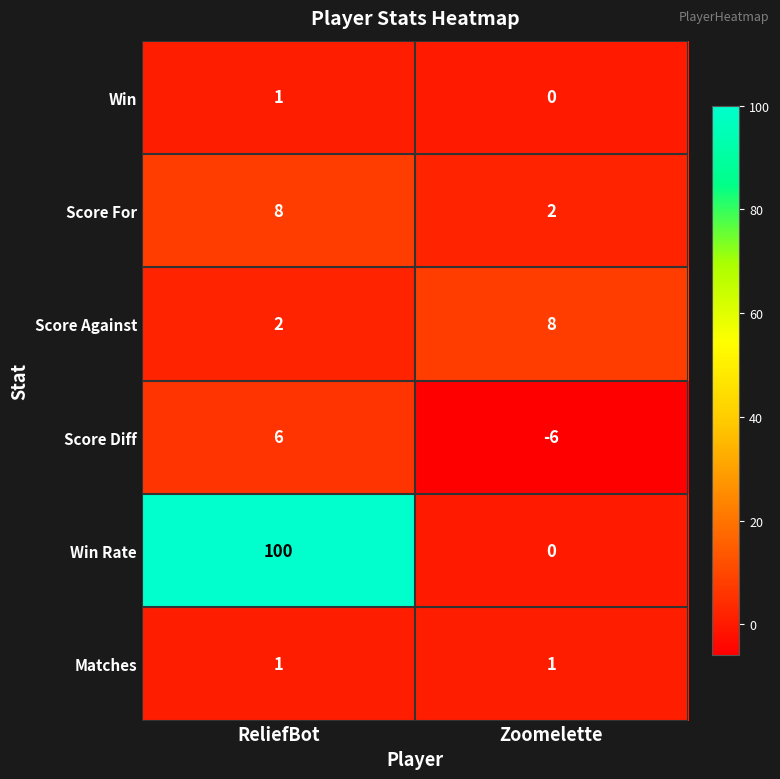

How many series are shown in this chart?

6